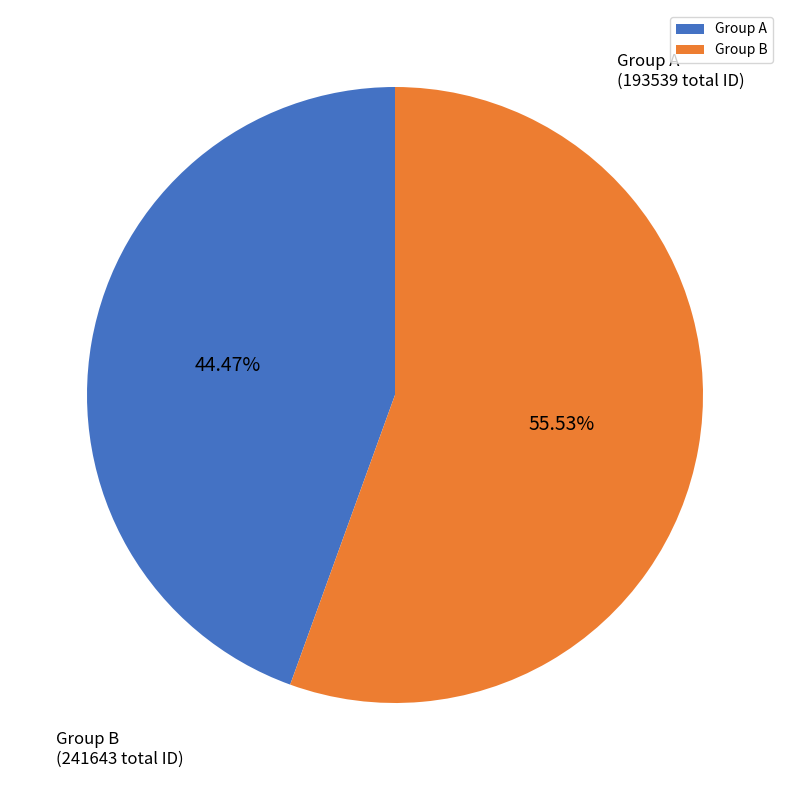

How many segments does this pie chart have?

2